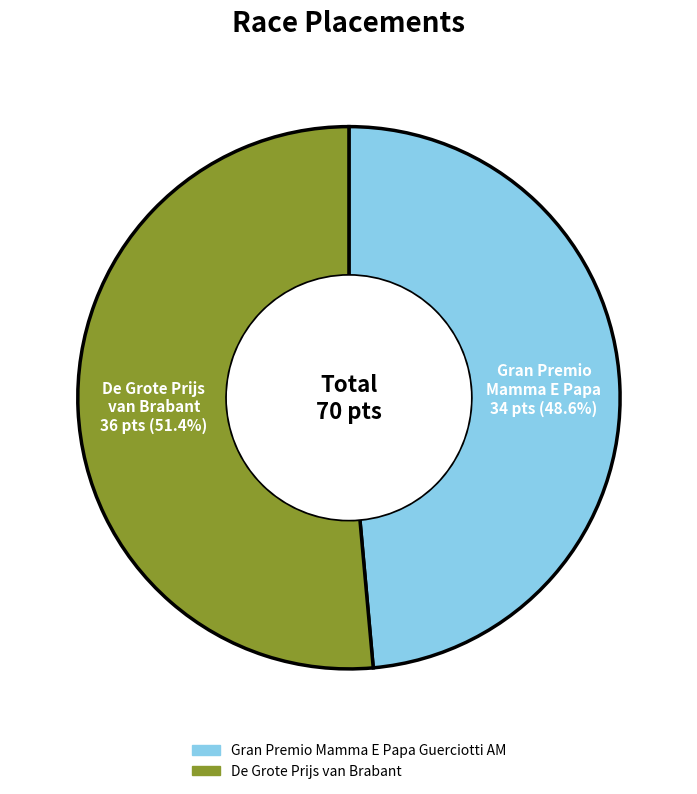

Which slice represents more than half of the pie?

De Grote Prijs van Brabant